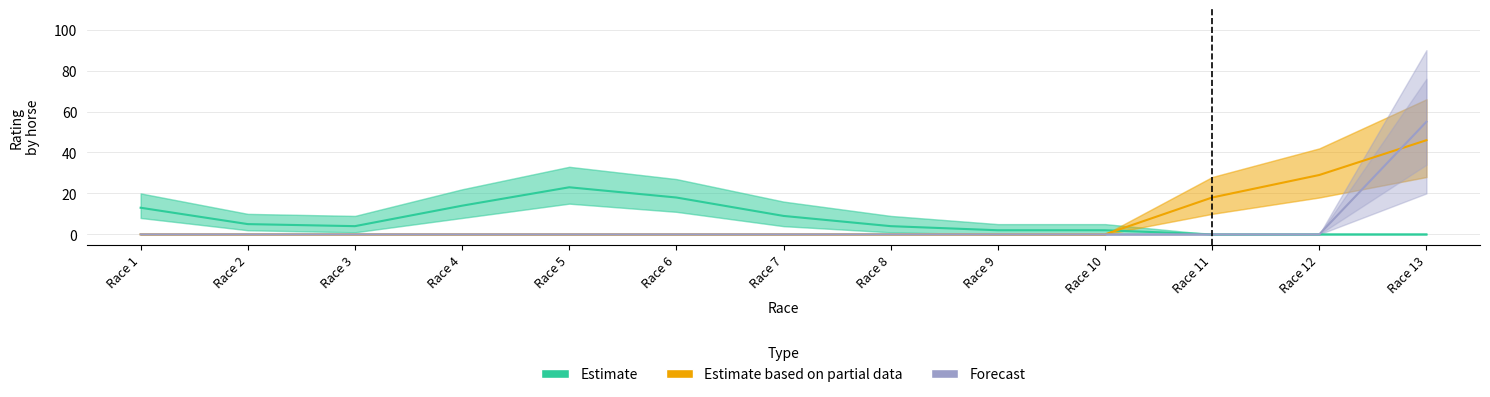

Which series has the widest spread of values?

Forecast